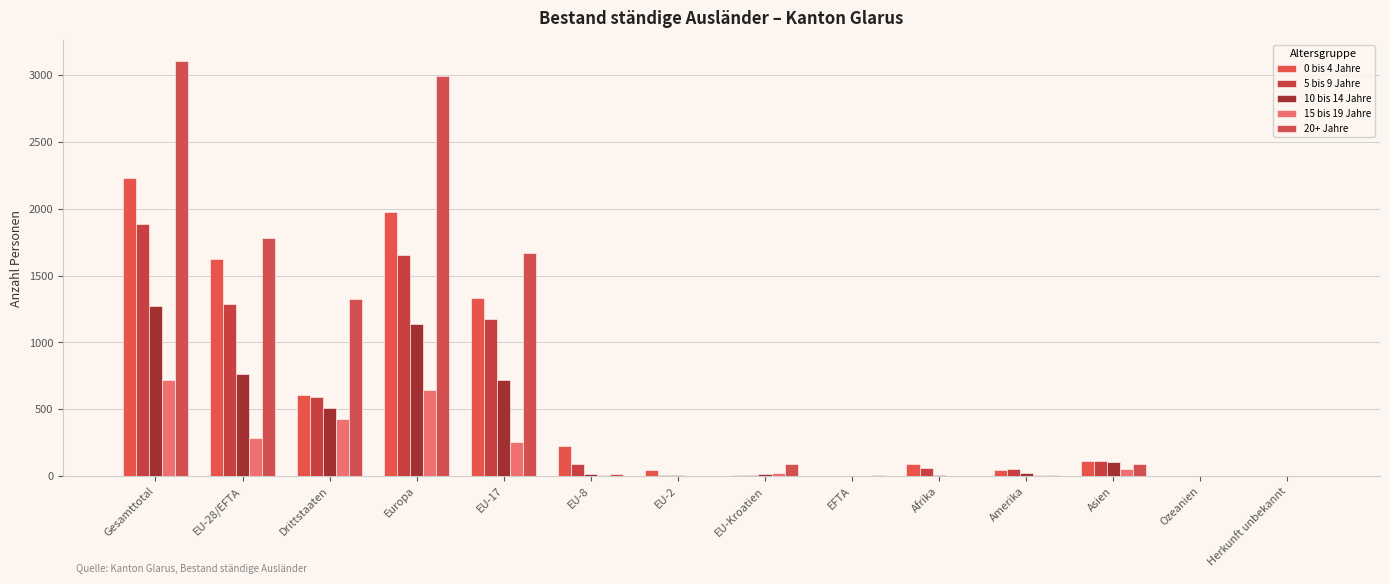

Where does the 10 bis 14 Jahre series first go above 25?

Gesamttotal